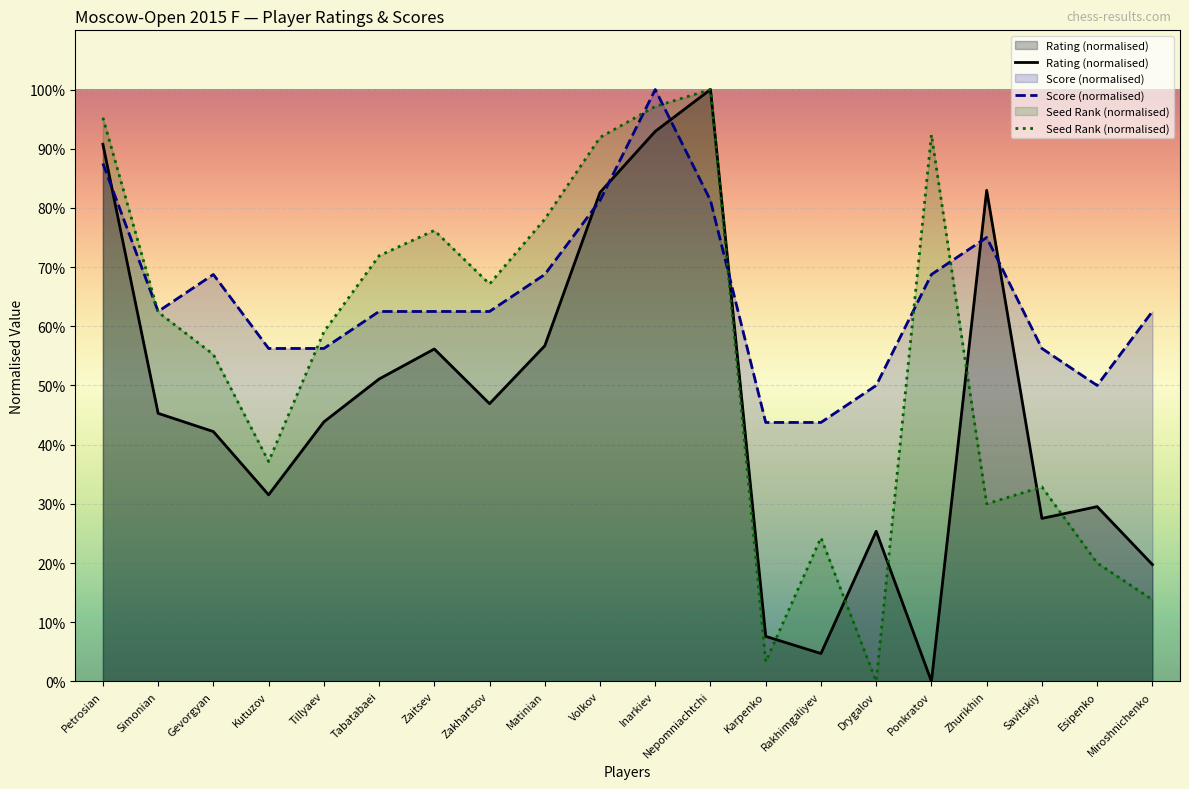

At which label does Seed reach its minimum?

Drygalov